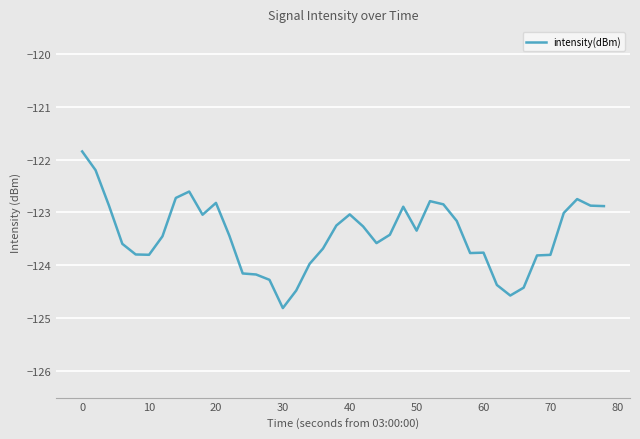

What is the minimum value shown in the chart?

-124.8